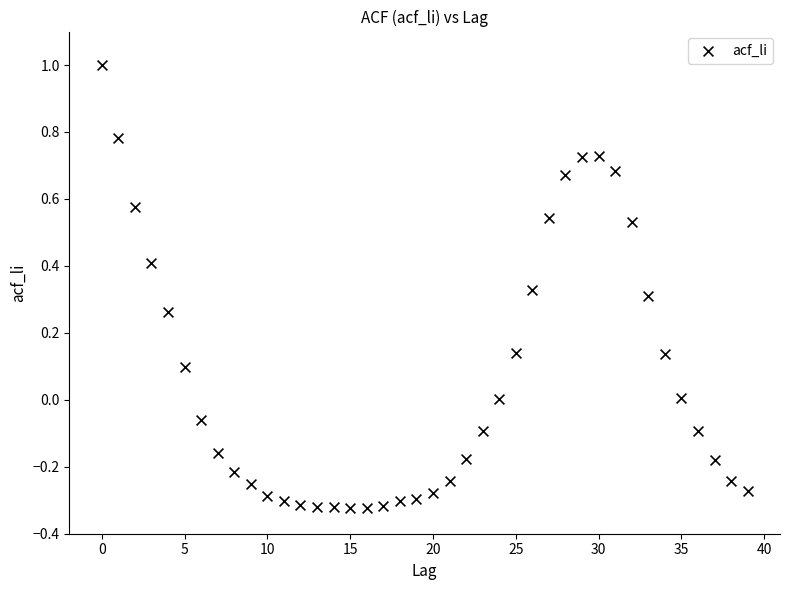

What is the range of Y values (max minus min)?

1.3